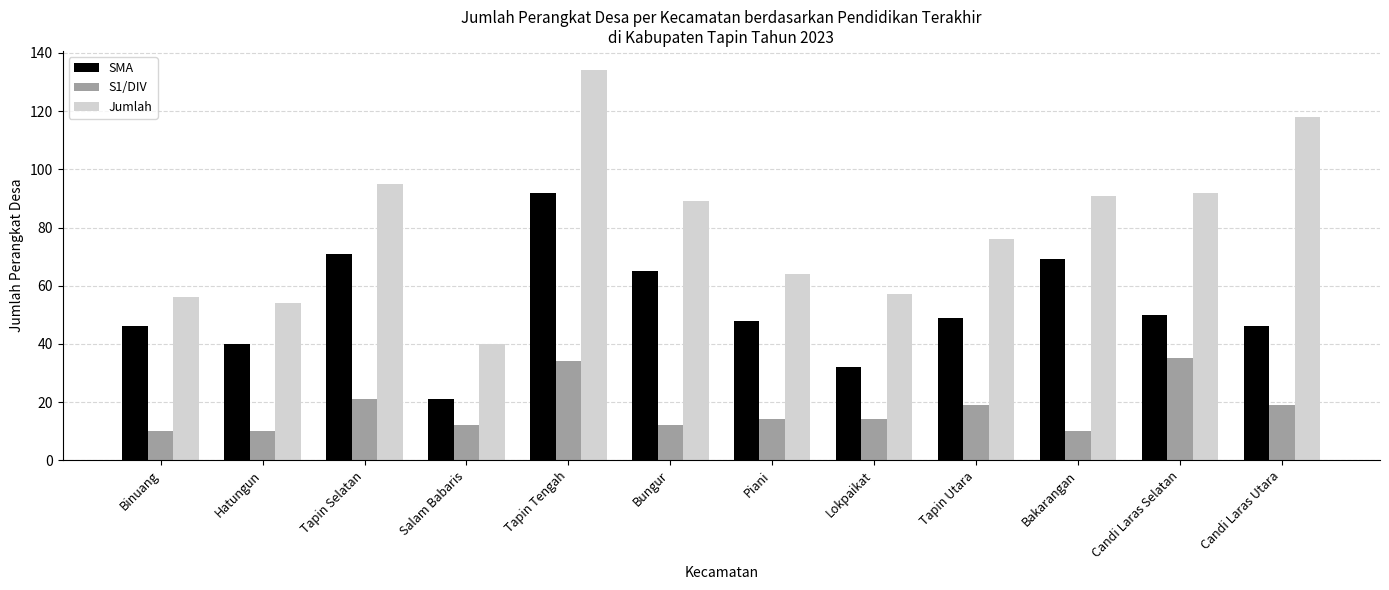

Is it true that Jumlah equals 89 at Bungur?

True